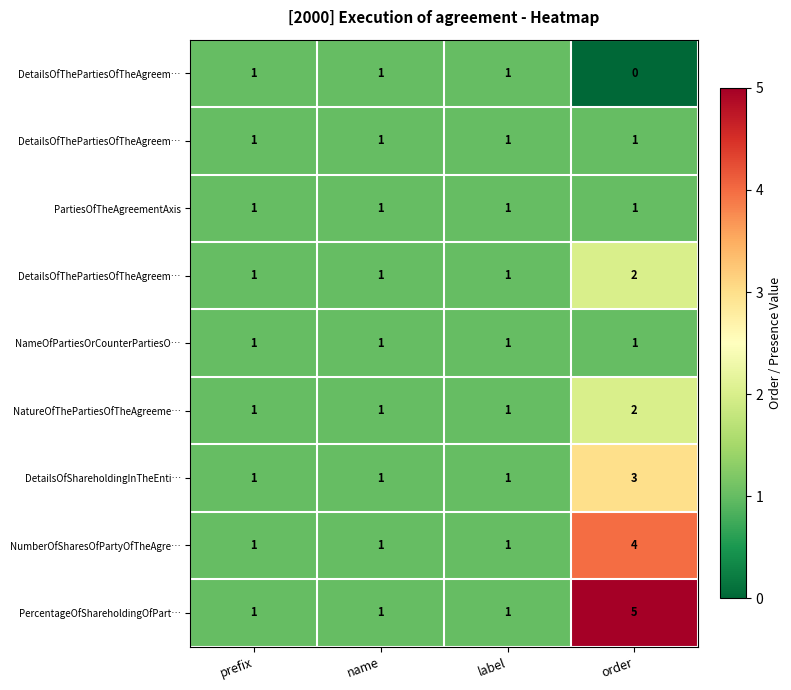

Which has a higher value, prefix or name?

prefix